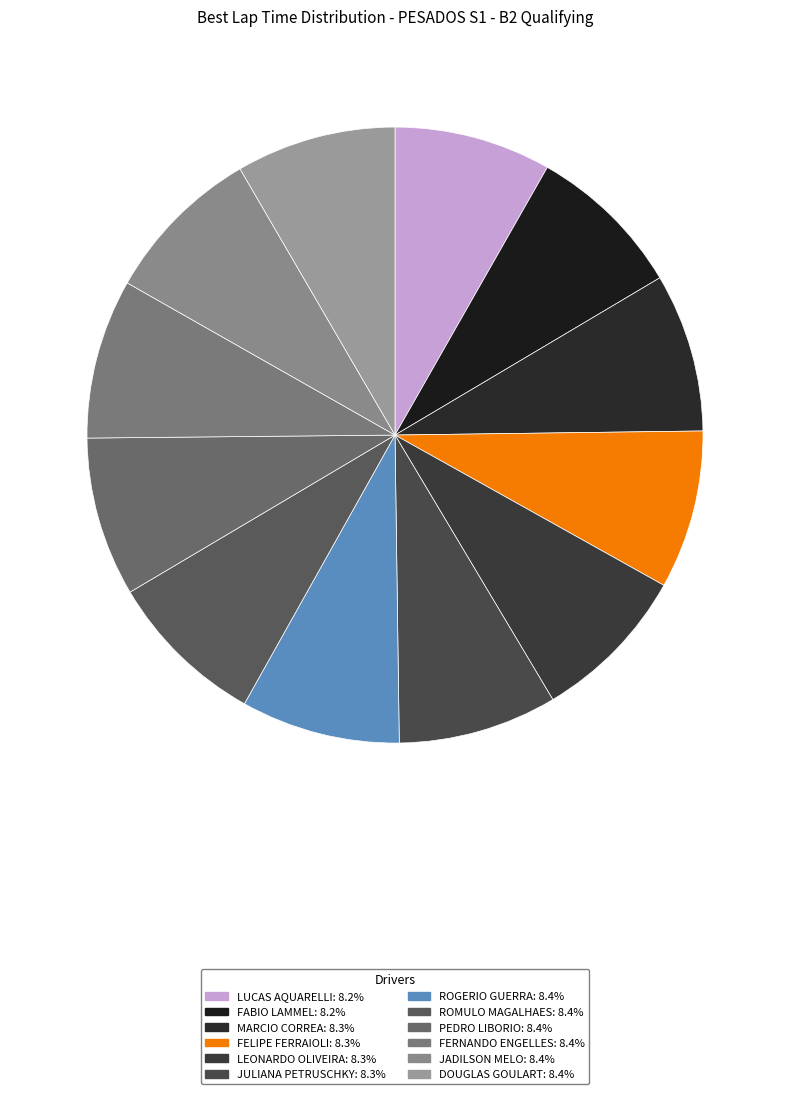

Rank the categories by value from lowest to highest.

LUCAS AQUARELLI, FABIO LAMMEL, MARCIO CORREA, FELIPE FERRAIOLI, LEONARDO OLIVEIRA, JULIANA PETRUSCHKY, ROGERIO GUERRA, ROMULO MAGALHAES, PEDRO LIBORIO, FERNANDO ENGELLES, JADILSON MELO, DOUGLAS GOULART